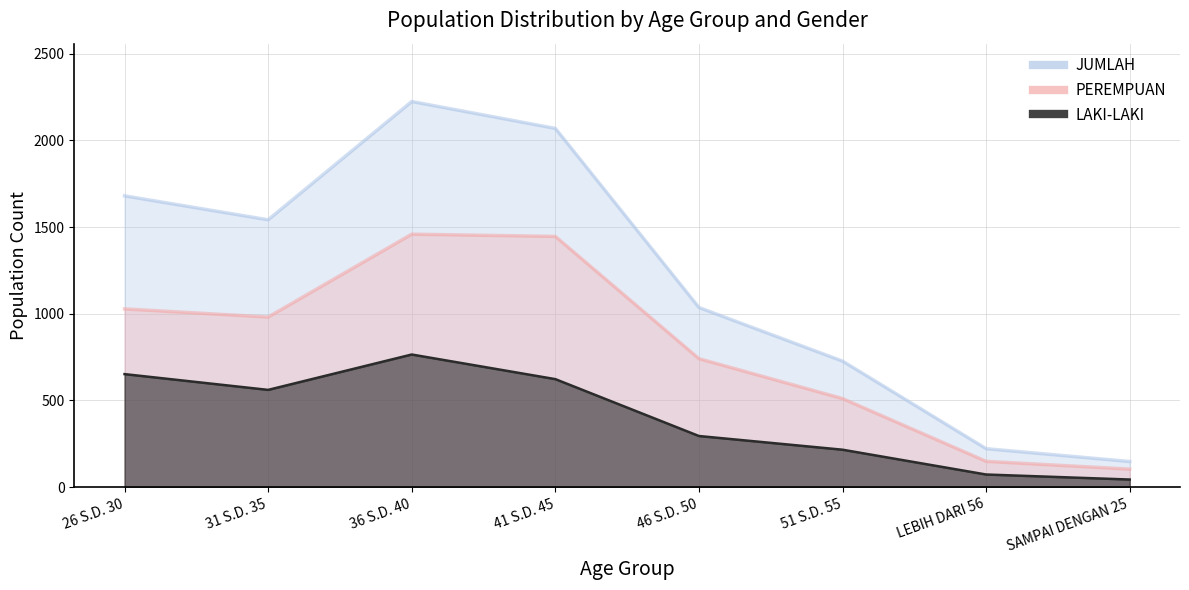

Rank the series by their maximum value, from highest to lowest.

JUMLAH, PEREMPUAN, LAKI-LAKI